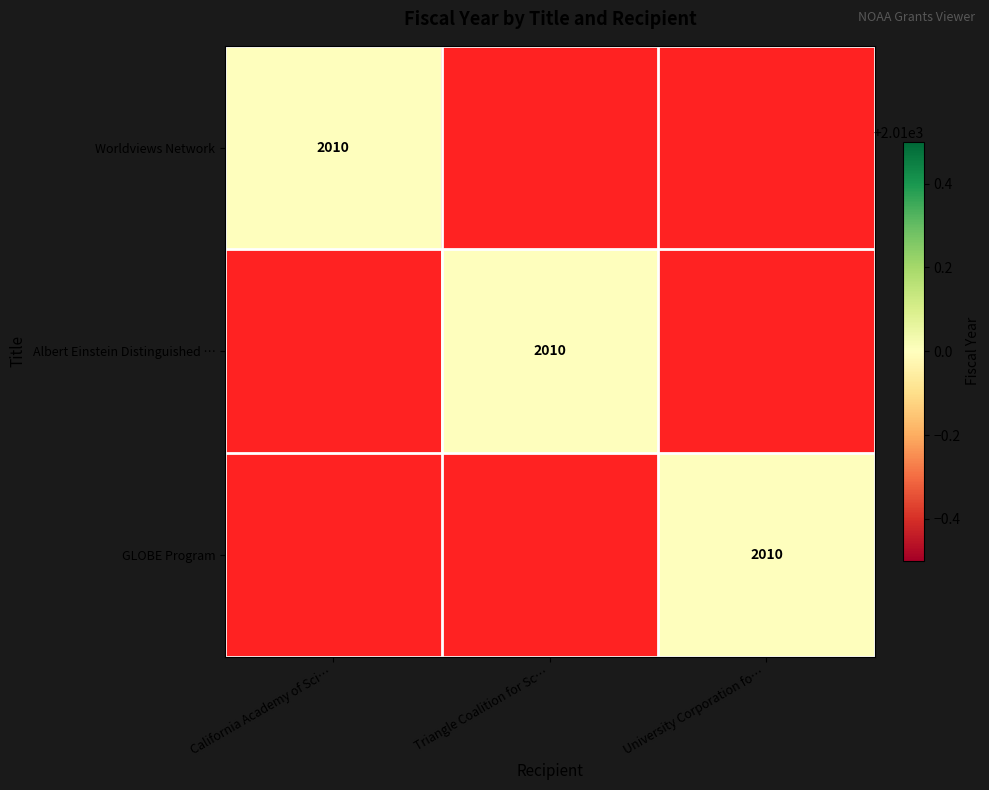

What is the maximum value shown in the chart?

2010